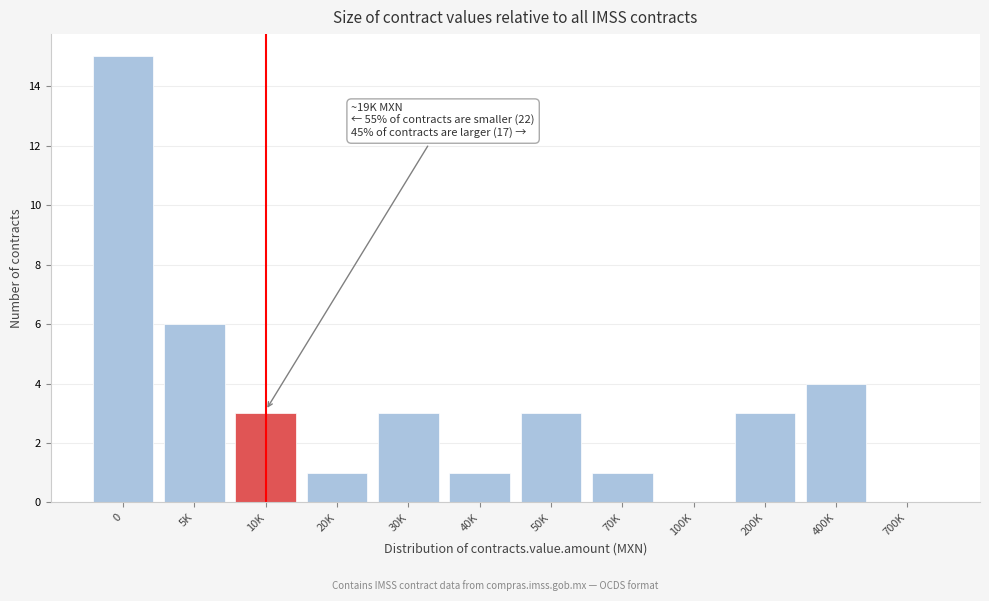

Reading left to right, list all the values displayed in this chart.

0=15	5K=6	10K=3	20K=1	30K=3	40K=1	50K=3	70K=1	100K=0	200K=3	400K=4	700K=0